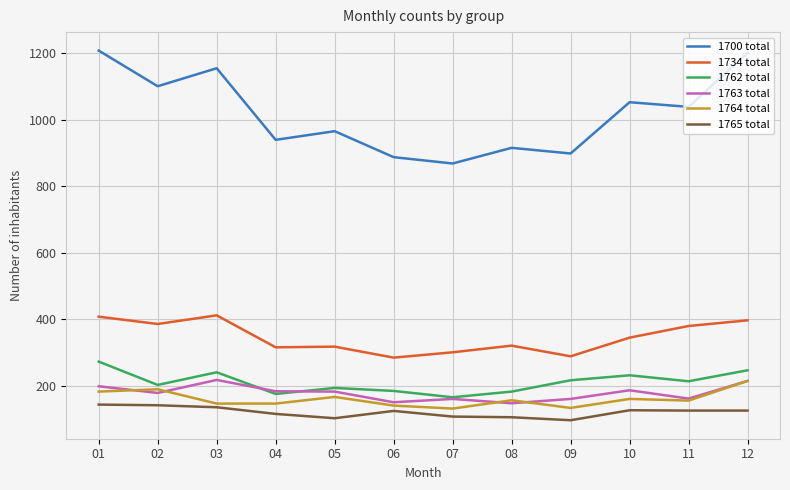

At which label does 1763 total first exceed 183?

01